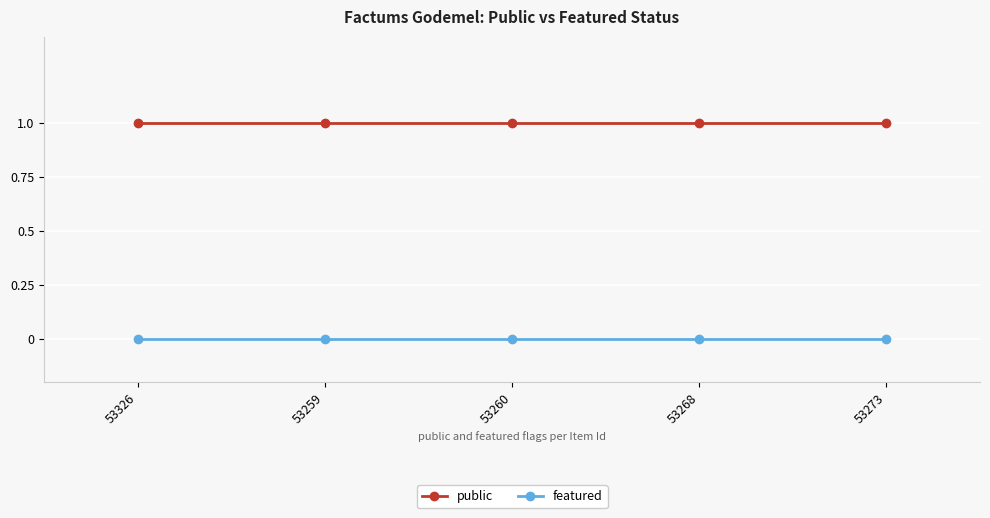

What is the lowest value of the public series?

1